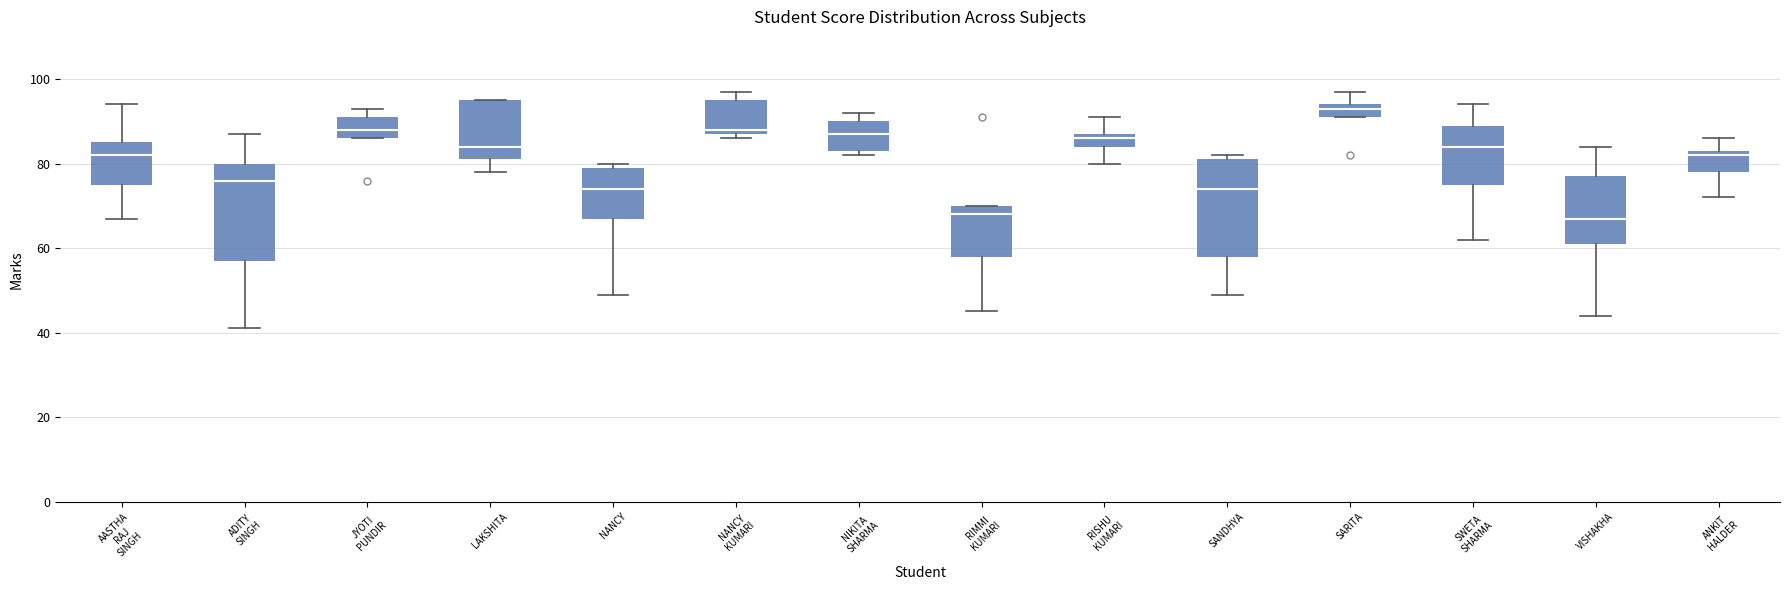

Reading left to right, read every box against the y-axis: the position of its median line, the range the box covers, and the ends of its whiskers. The values are not printed on the chart, so give them approximately, as read against the axis.

AASTHA RAJ SINGH: median 82, box 76 to 86, whiskers 68 to 94
ADITY SINGH: median 76, box 58 to 80, whiskers 42 to 88
JYOTI PUNDIR: median 88, box 86 to 92, whiskers 86 to 94
LAKSHITA: median 84, box 82 to 96, whiskers 78 to 96
NANCY: median 74, box 68 to 80, whiskers 50 to 80 (just above the box's upper edge)
NANCY KUMARI: median 88 (just above the box's lower edge), box 88 to 96, whiskers 86 to 98
NIKITA SHARMA: median 88, box 84 to 90, whiskers 82 to 92
RIMMI KUMARI: median 68, box 58 to 70, whiskers 46 to 70
RISHU KUMARI: median 86, box 84 to 88, whiskers 80 to 92
SANDHYA: median 74, box 58 to 82, whiskers 50 to 82 (just above the box's upper edge)
SARITA: median 94 (just below the box's upper edge), box 92 to 94, whiskers 92 to 98
SWETA SHARMA: median 84, box 76 to 90, whiskers 62 to 94
VISHAKHA: median 68, box 62 to 78, whiskers 44 to 84
ANKIT HALDER: median 82, box 78 to 84, whiskers 72 to 86